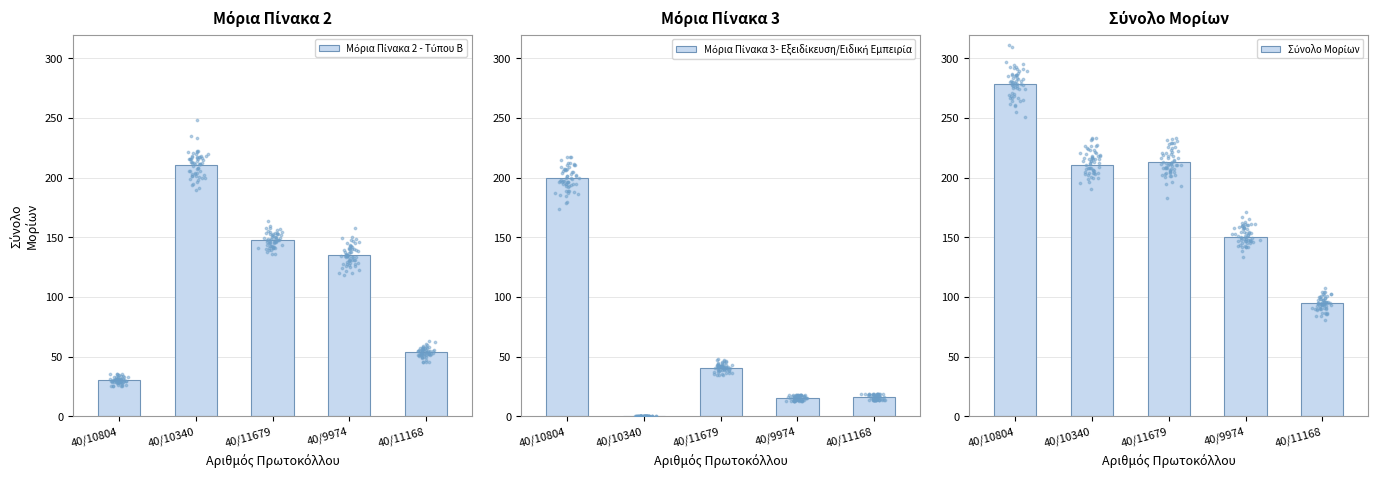

Which series reaches the minimum Y coordinate?

Μόρια Πίνακα 3- Εξειδίκευση/Ειδική Εμπειρία